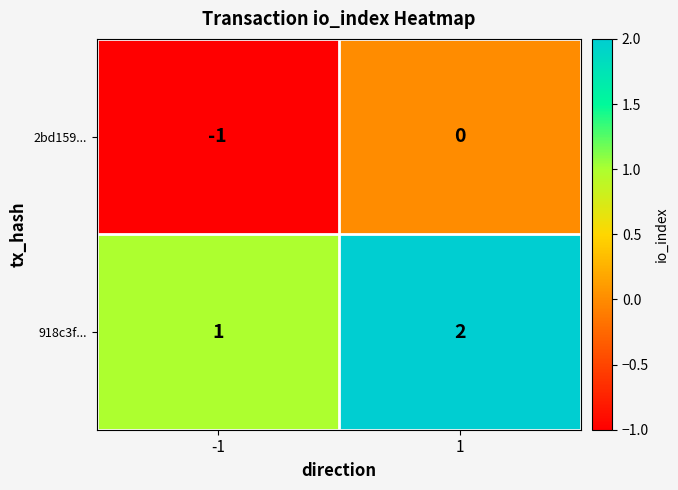

What is the total value across all series at 1?

2